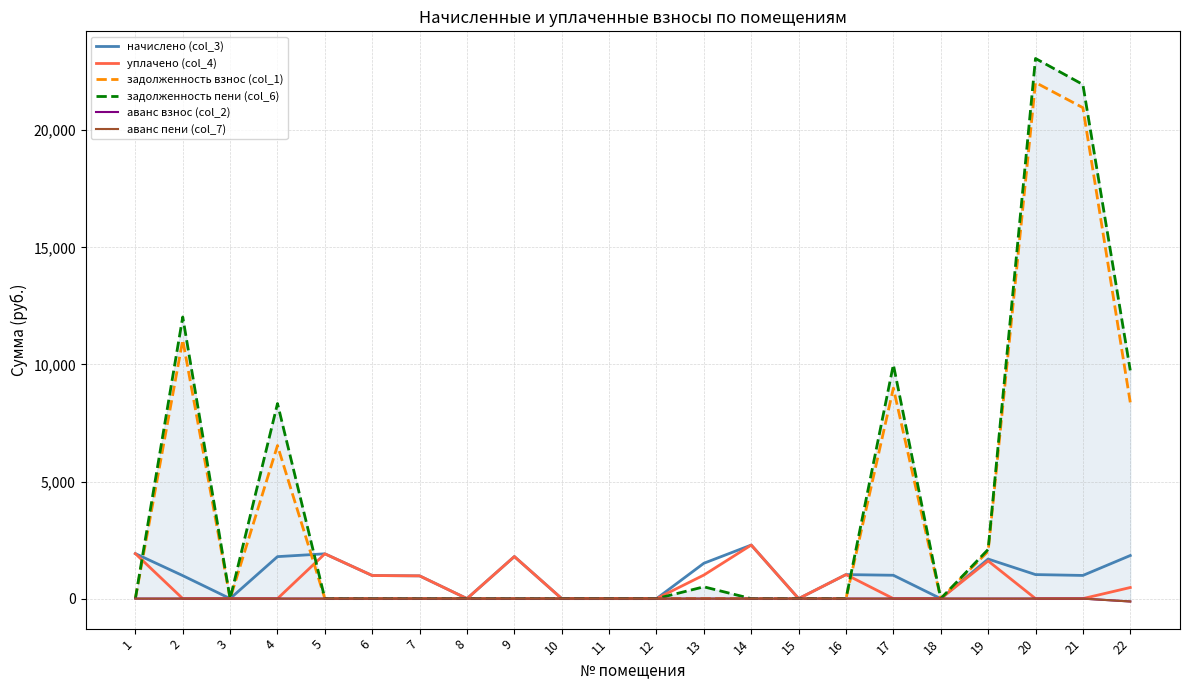

Reading left to right, transcribe all the data shown in this chart.

начислено (col_3): 1=1921.0	2=982.5	3=0.0	4=1792.7	5=1913.6	6=986.2	7=971.5	8=0.0	9=1796.3	10=0.0	11=0.0	12=0.0	13=1510.4	14=2287.6	15=0.0	16=1026.5	17=997.1	18=0.0	19=1690.0	20=1026.5	21=989.8	22=1840.3
уплачено (col_4): 1=1921.0	2=0.0	3=0.0	4=0.0	5=1913.6	6=986.2	7=971.5	8=0.0	9=1796.3	10=0.0	11=0.0	12=0.0	13=1006.9	14=2287.6	15=0.0	16=1026.5	17=0.0	18=0.0	19=1609.6	20=0.0	21=0.0	22=474.1
задолженность взнос (col_1): 1=0.0	2=11044.8	3=0.0	4=6536.6	5=0.0	6=0.0	7=0.0	8=0.0	9=0.0	10=0.0	11=0.0	12=0.0	13=0.0	14=0.0	15=0.0	16=0.0	17=8990.1	18=0.0	19=2019.8	20=22039.4	21=20964.7	22=8380.5
задолженность пени (col_6): 1=0.0	2=12027.3	3=0.0	4=8329.3	5=0.0	6=0.0	7=0.0	8=0.0	9=0.0	10=0.0	11=0.0	12=0.0	13=503.5	14=0.0	15=0.0	16=0.0	17=9987.3	18=0.0	19=2100.2	20=23065.8	21=21954.5	22=9746.7
аванс взнос (col_2): 1=0.0	2=0.0	3=0.0	4=0.0	5=0.0	6=0.0	7=0.0	8=0.0	9=0.0	10=0.0	11=0.0	12=0.0	13=0.0	14=0.0	15=0.0	16=0.0	17=0.0	18=0.0	19=0.0	20=0.0	21=0.0	22=-122.2
аванс пени (col_7): 1=0.0	2=0.0	3=0.0	4=0.0	5=0.0	6=0.0	7=0.0	8=0.0	9=0.0	10=0.0	11=0.0	12=0.0	13=0.0	14=0.0	15=0.0	16=0.0	17=0.0	18=0.0	19=0.0	20=0.0	21=0.0	22=-122.2